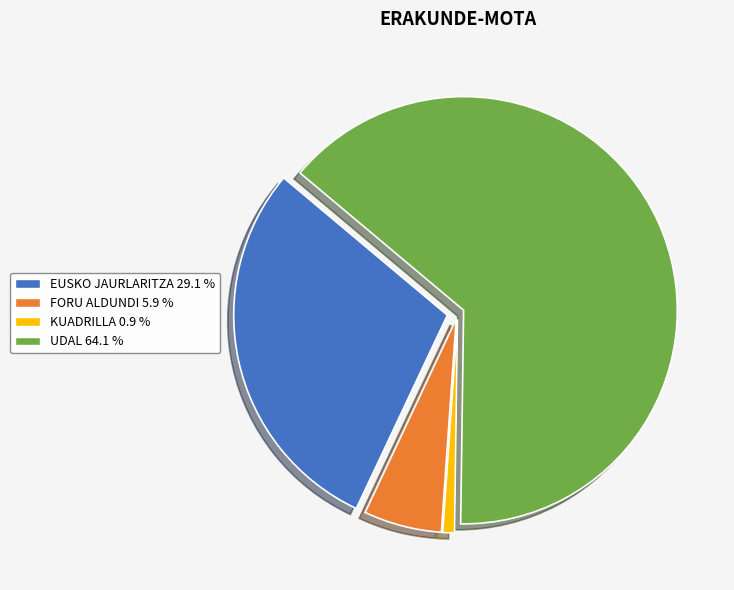

Is there any slice that represents more than half of the pie?

Yes